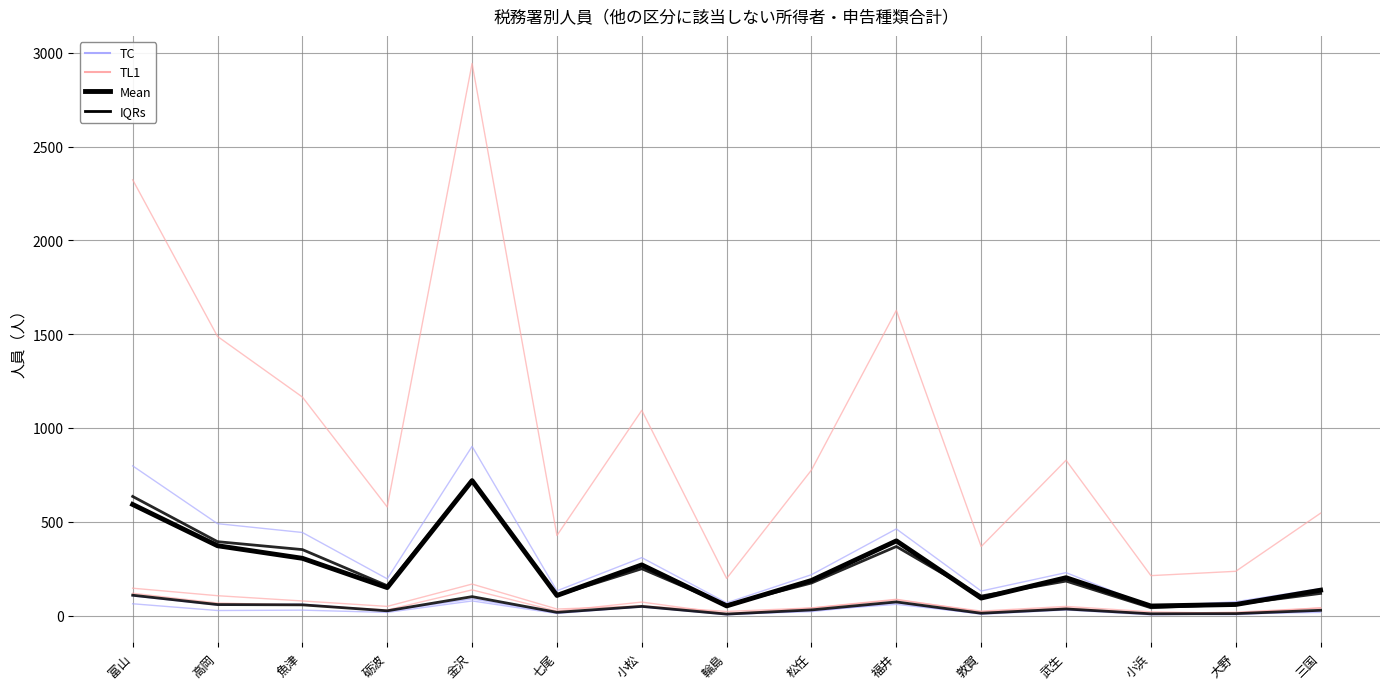

Reading left to right, transcribe all the data shown in this chart.

70万円以下: 富山=798	高岡=490	魚津=443	砺波=196	金沢=902	七尾=132	小松=309	輪島=68	松任=218	福井=462	敦賀=131	武生=229	小浜=49	大野=74	三国=144
150万円以下: 富山=146	高岡=106	魚津=78	砺波=49	金沢=168	七尾=35	小松=52	輪島=22	松任=41	福井=87	敦賀=20	武生=42	小浜=11	大野=18	三国=41
300万円以下: 富山=105	高岡=56	魚津=61	砺波=24	金沢=89	七尾=15	小松=46	輪島=7	松任=21	福井=69	敦賀=7	武生=30	小浜=4	大野=10	三国=17
500万円以下: 富山=119	高岡=67	魚津=56	砺波=30	金沢=137	七尾=24	小松=72	輪島=11	松任=40	福井=84	敦賀=24	武生=49	小浜=20	大野=12	三国=41
800万円以下: 富山=63	高岡=27	魚津=29	砺波=17	金沢=78	七尾=11	小松=48	輪島=4	松任=27	福井=60	敦賀=10	武生=33	小浜=9	大野=5	三国=24
合計: 富山=2323	高岡=1488	魚津=1165	砺波=579	金沢=2943	七尾=427	小松=1094	輪島=198	松任=776	福井=1627	敦賀=368	武生=828	小浜=213	大野=236	三国=546